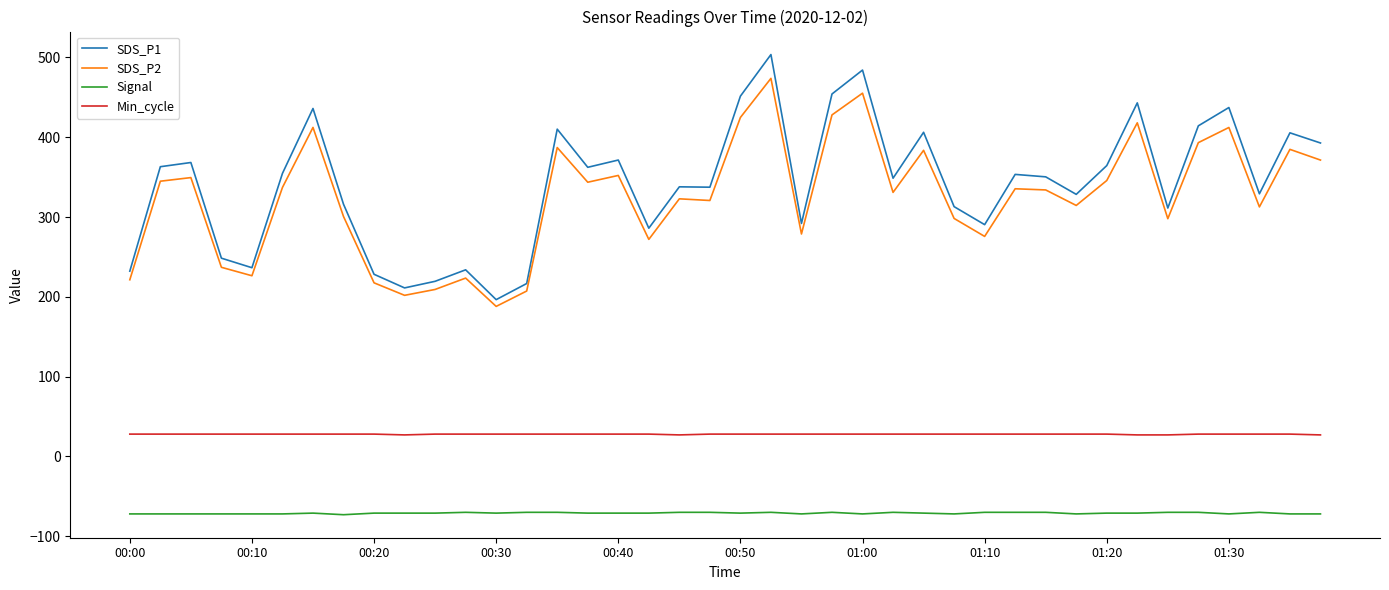

What is the sum of all SDS_P2 values?

12944.2